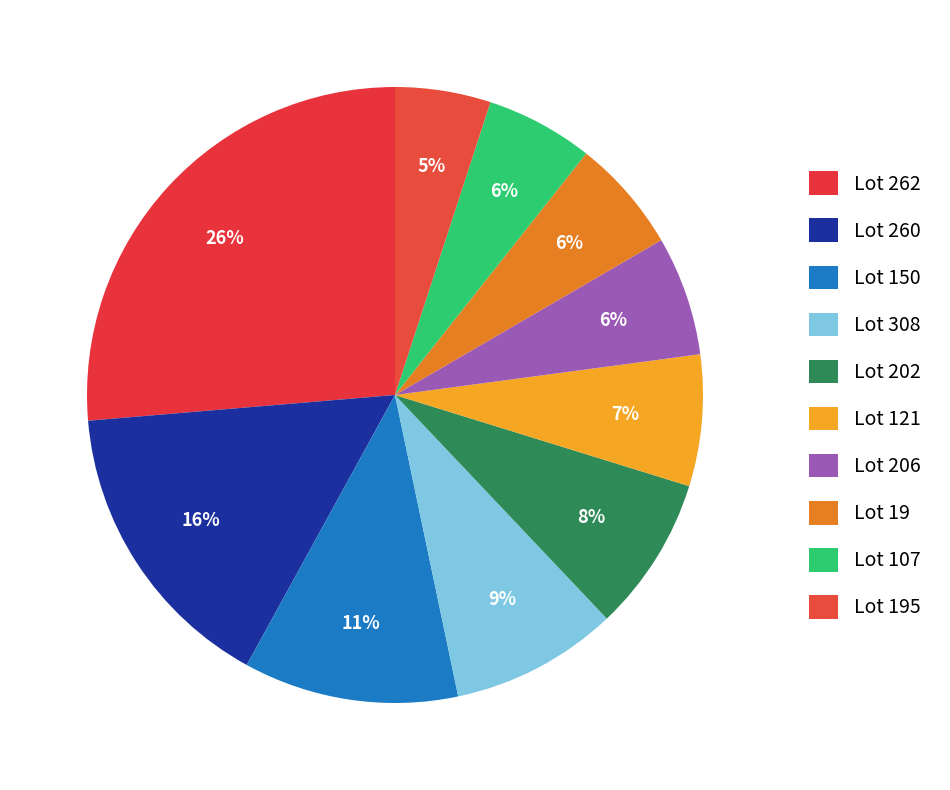

True or false: Lot 19 accounts for 1% of the total.

False